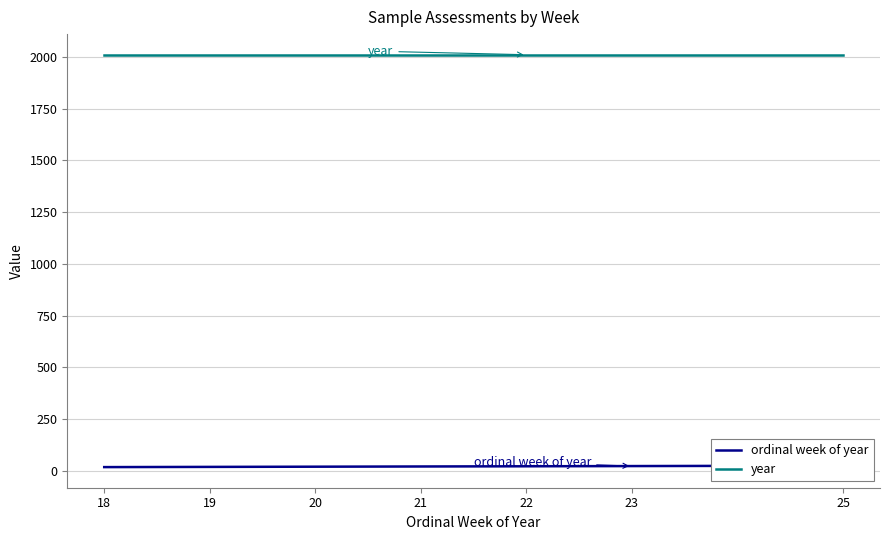

True or false: ordinal week of year and year cross at least once.

False